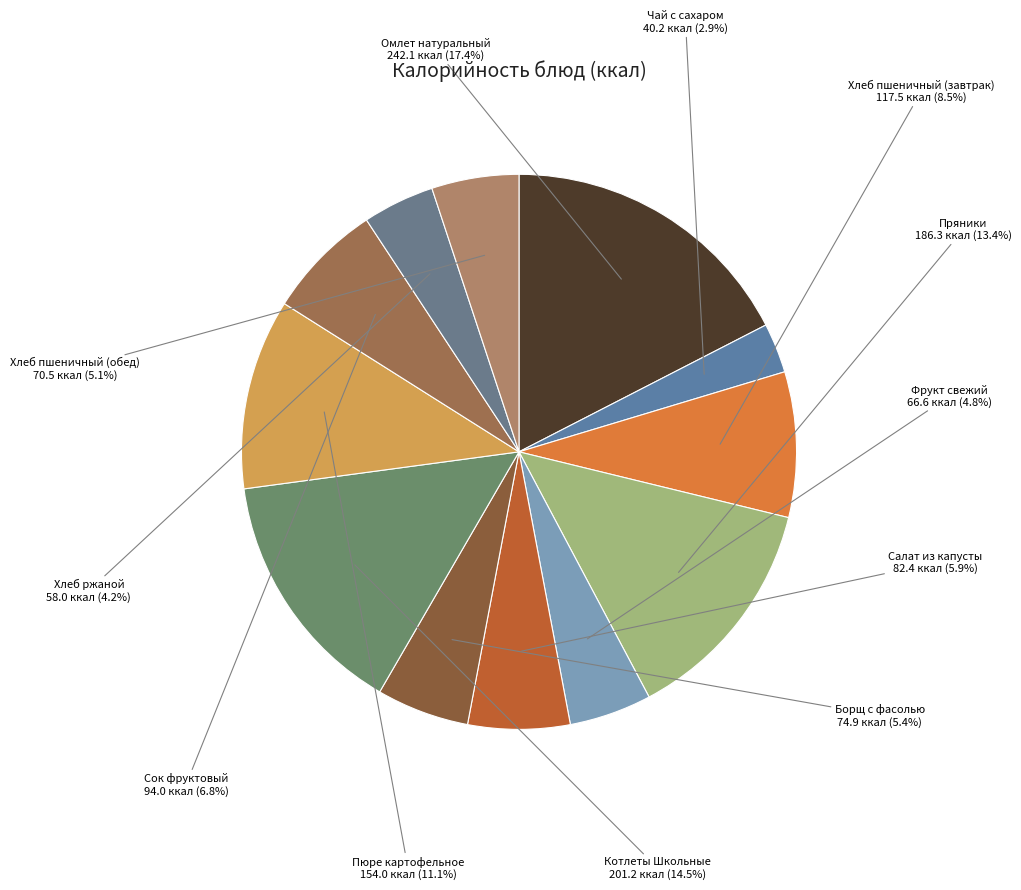

What is the largest slice in the pie chart?

Омлет натуральный